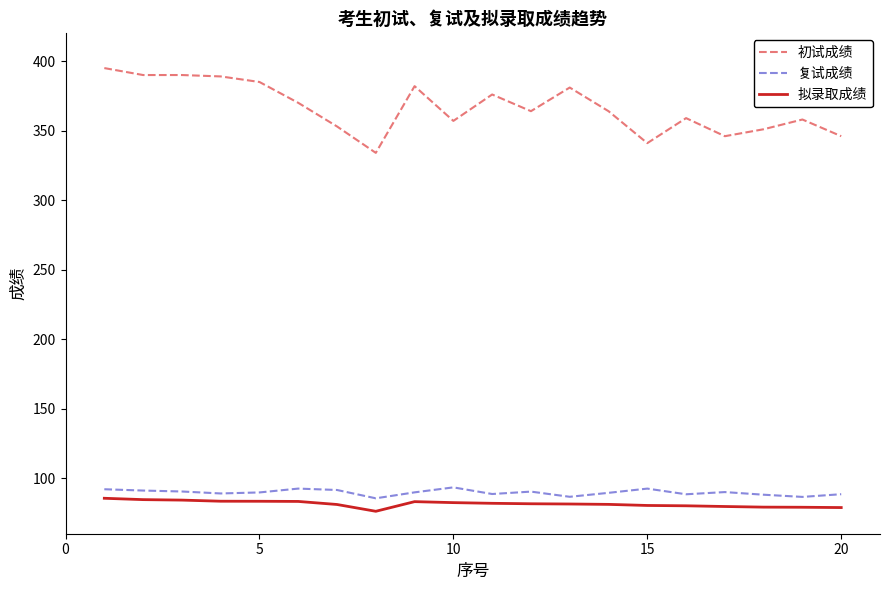

How many categories are shown in the chart?

20